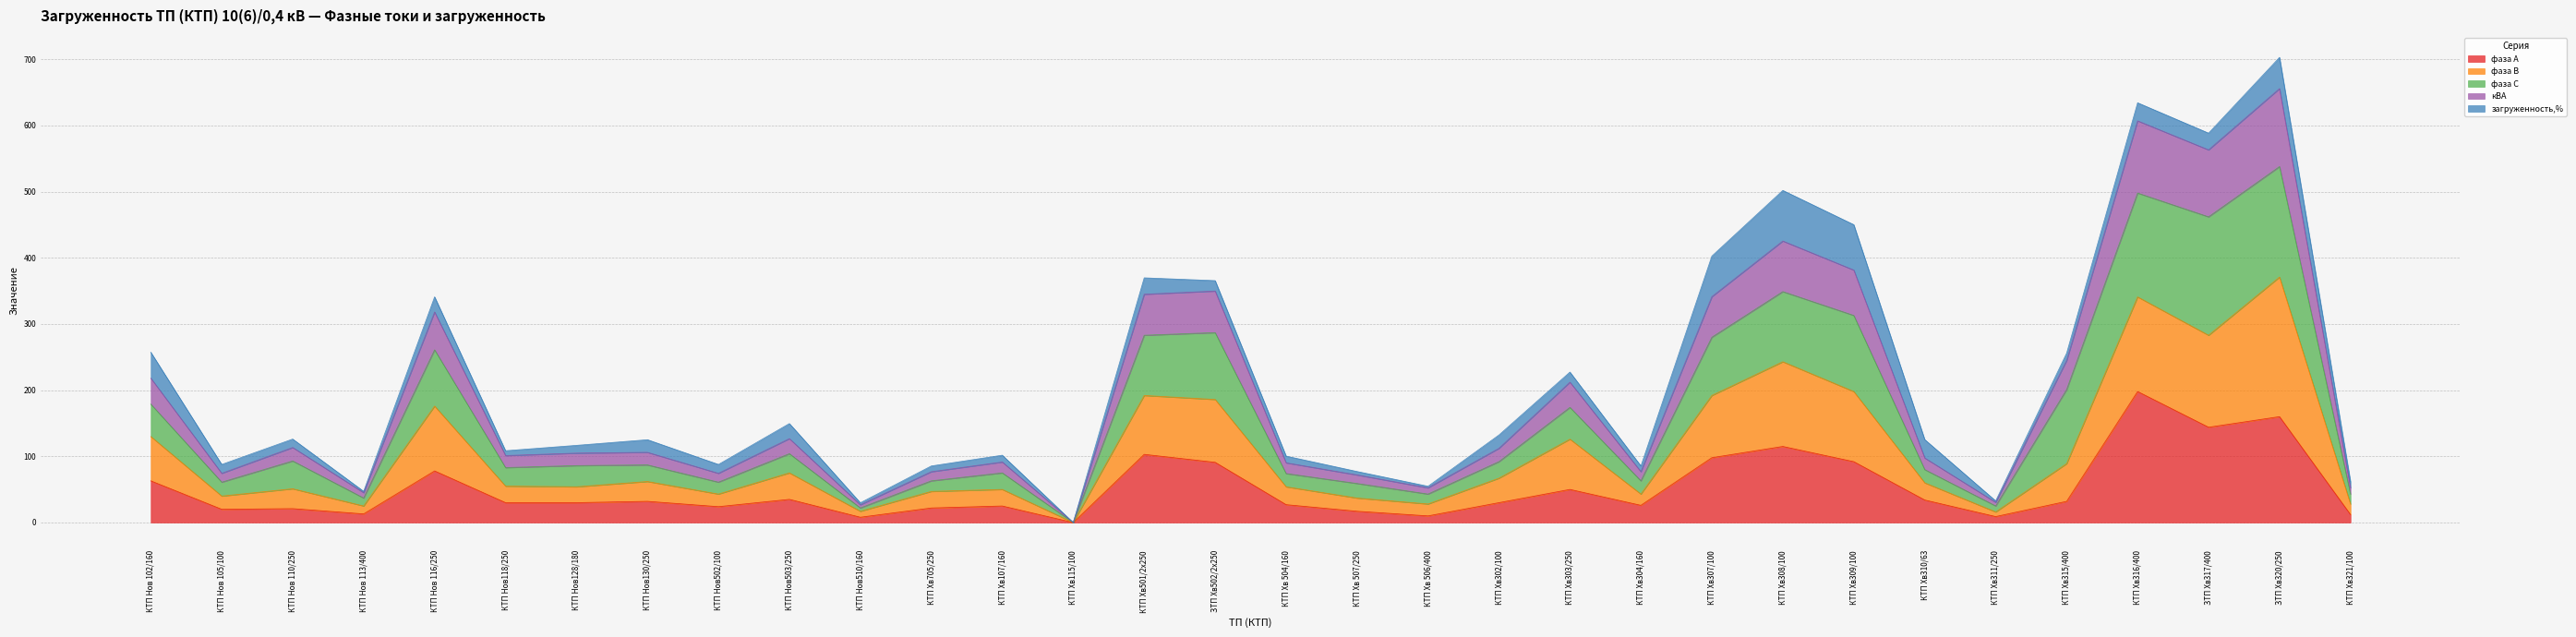

How many lines are shown in the chart?

5